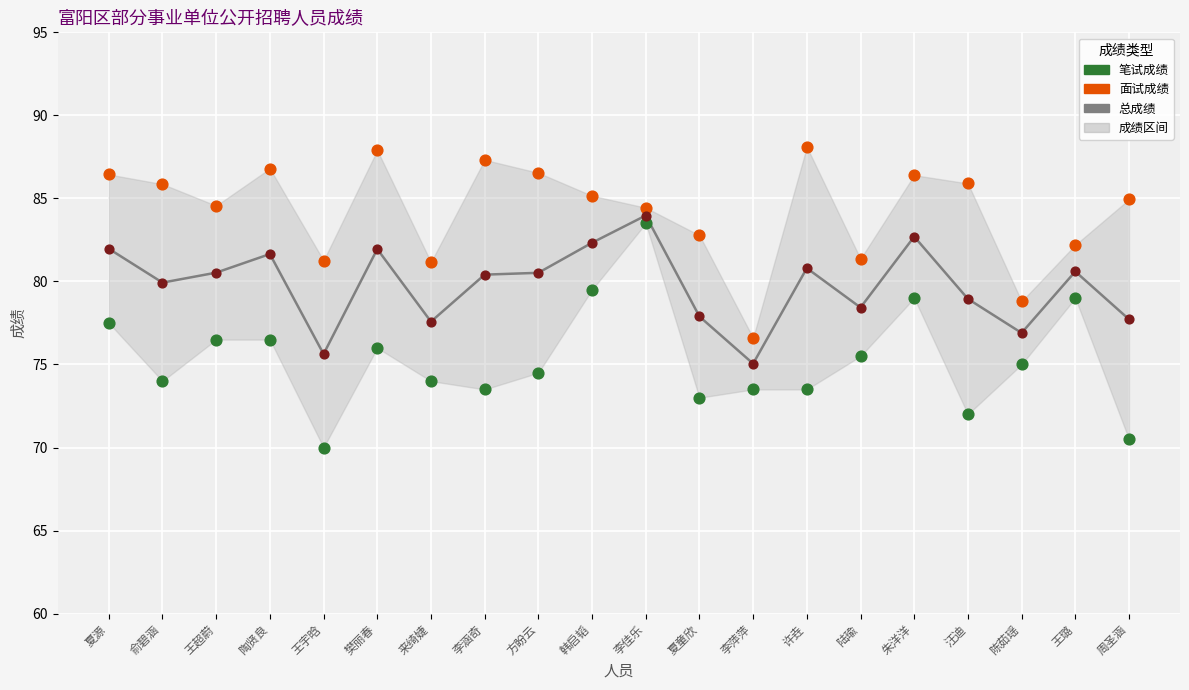

Which series has the largest total across all categories?

面试成绩